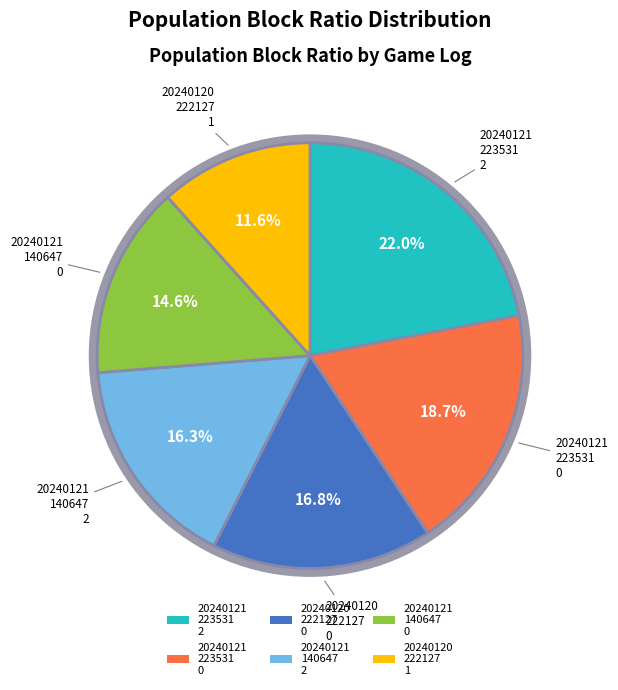

Is there any slice that represents more than half of the pie?

No